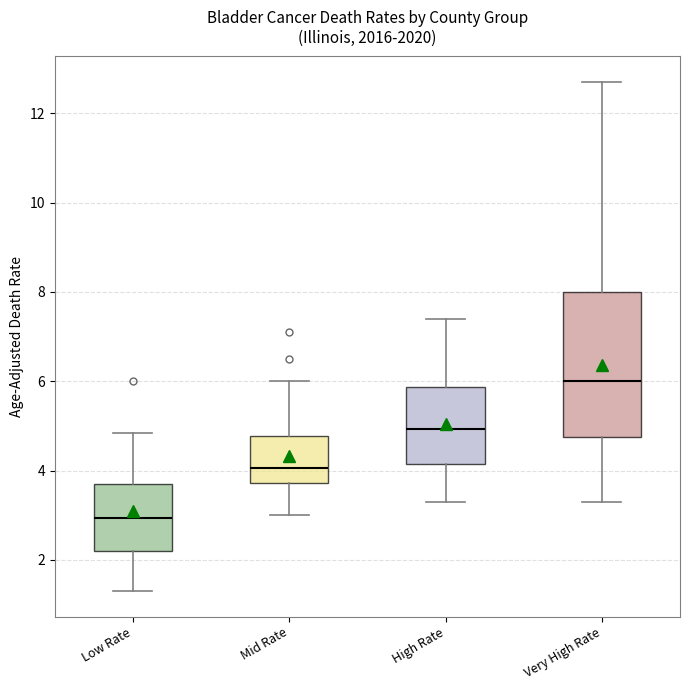

Which box's median line is the lowest?

Low Rate